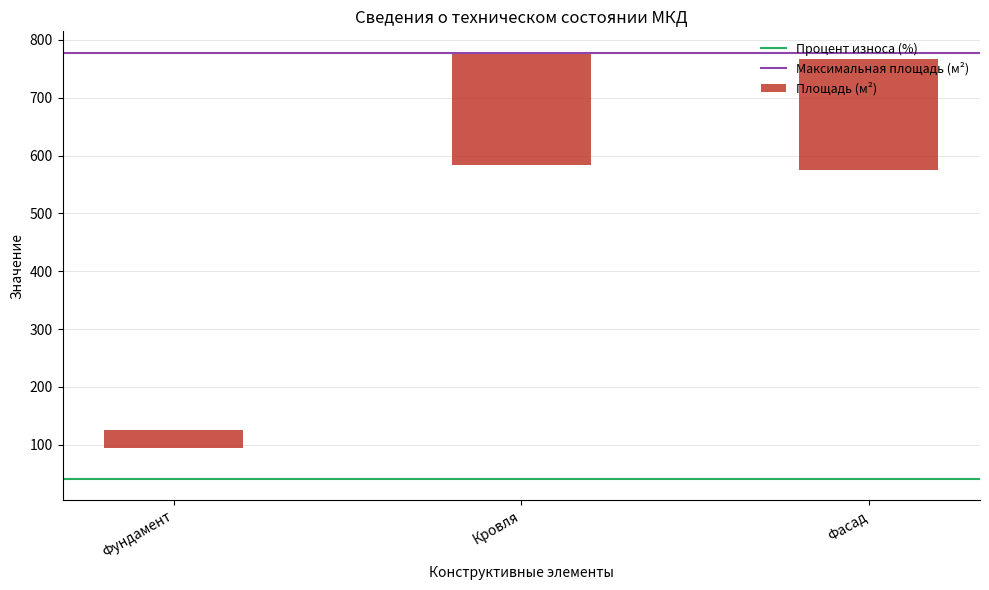

The chart shows a value of 341.1 at Фасад. True or false?

False